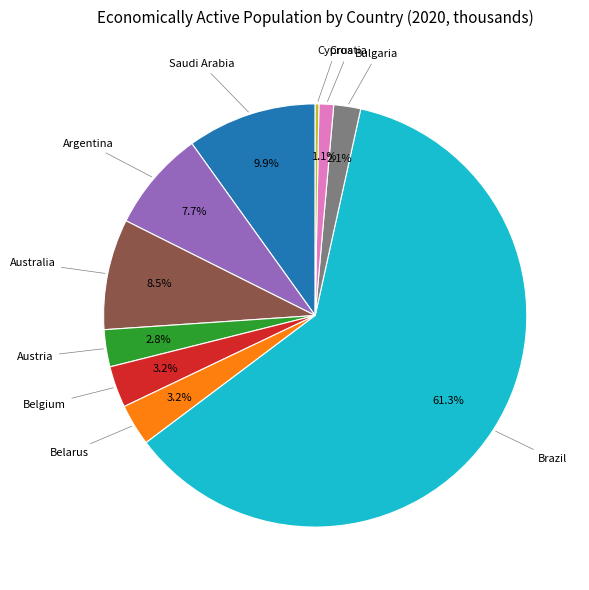

Is there a majority slice in this chart?

Yes